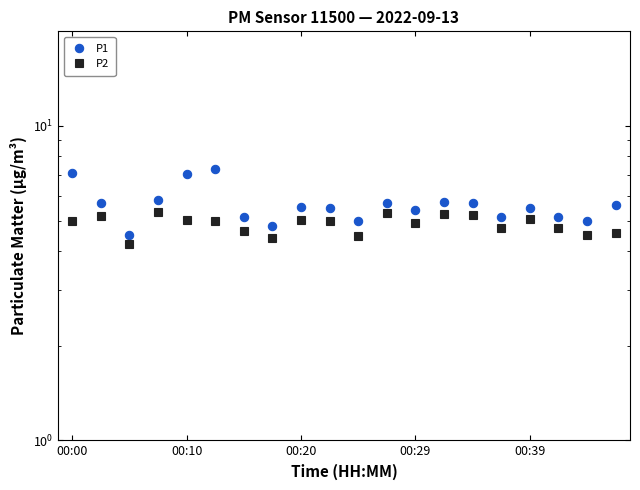

Rank the series by their average value, from lowest to highest.

P2, P1